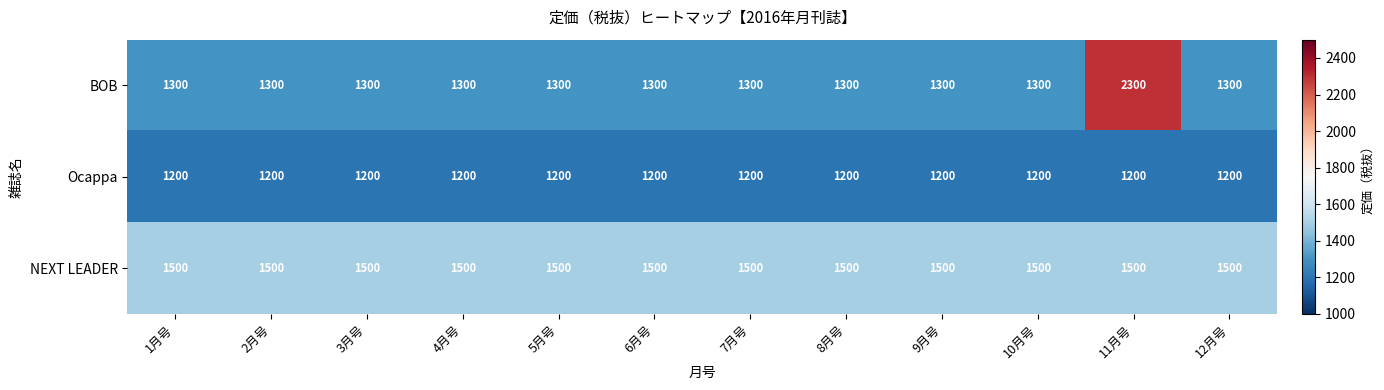

Which series has the largest range (max minus min)?

BOB